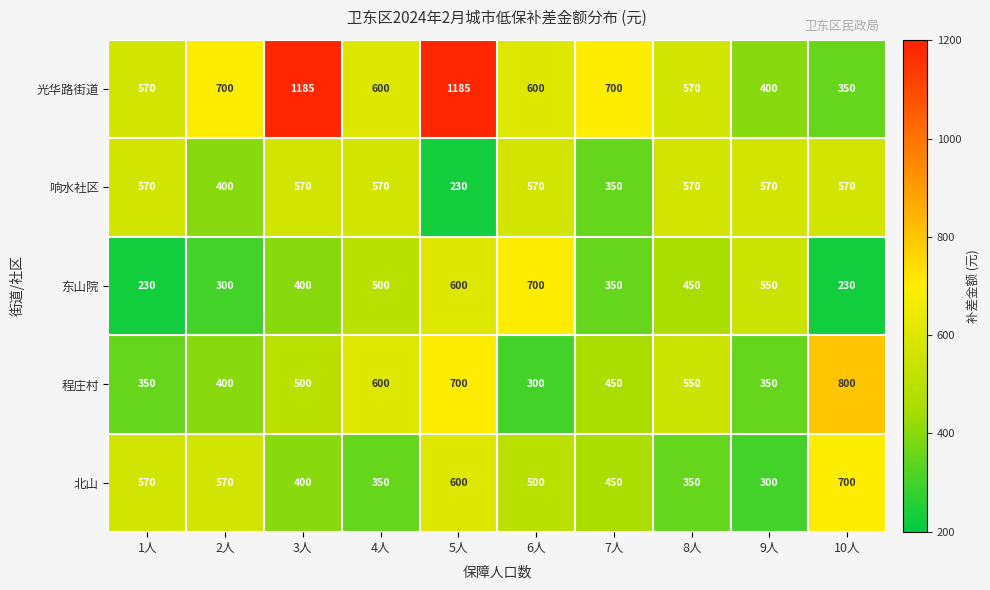

The 响水社区 series shows 765 at 3人. True or false?

False